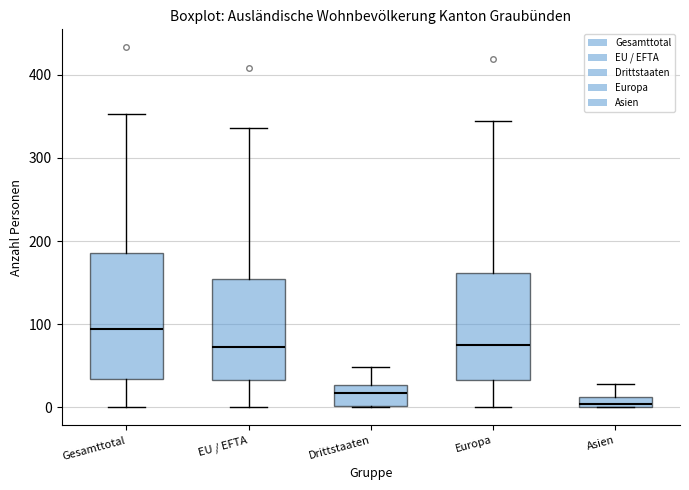

Comparing the boxes themselves (not the whiskers), which one is the tallest?

Gesamttotal